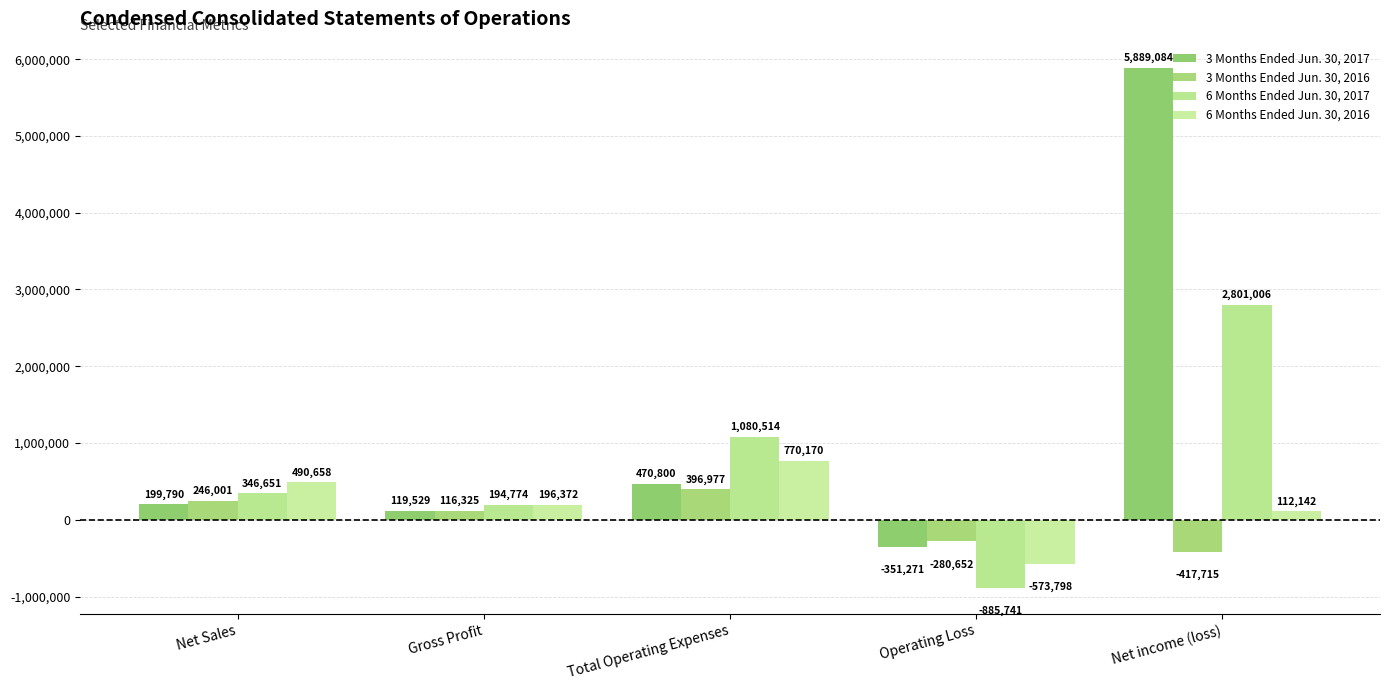

Where is 3 Months Ended Jun. 30, 2017 nearest to the value 2768906?

Total Operating Expenses